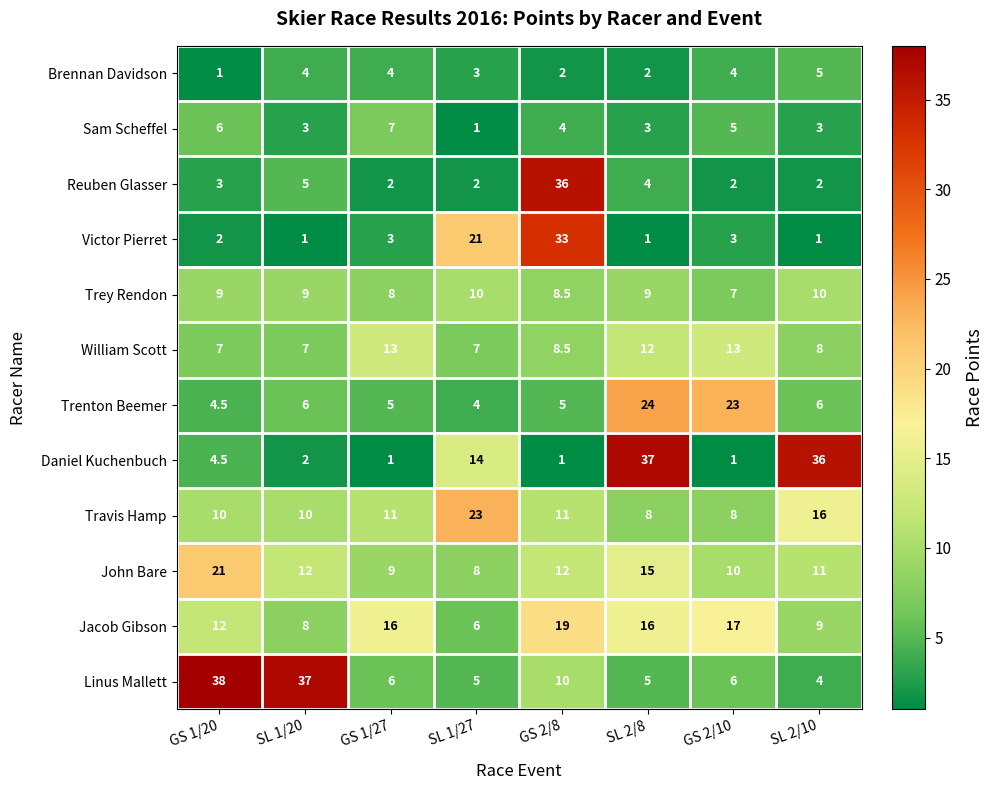

Count the number of data series in this chart.

12